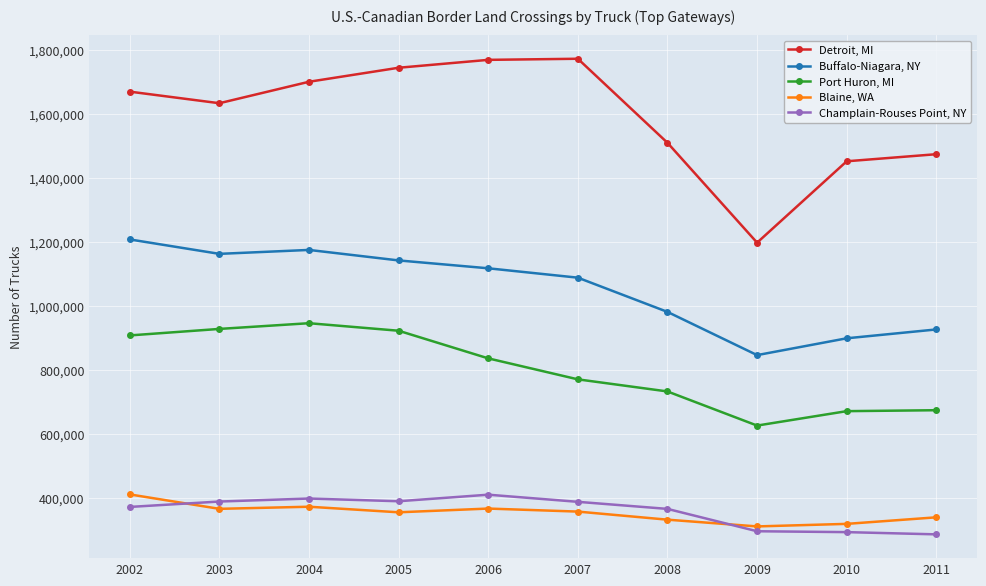

How many series are shown in this chart?

5